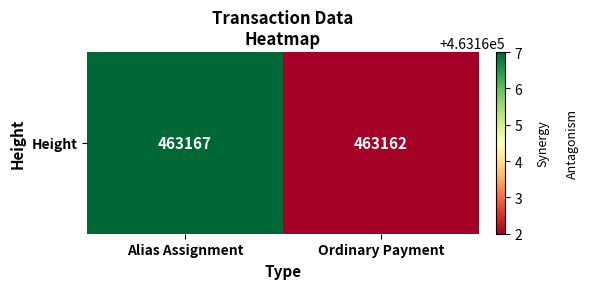

The value at Alias Assignment is 463167. True or false?

True